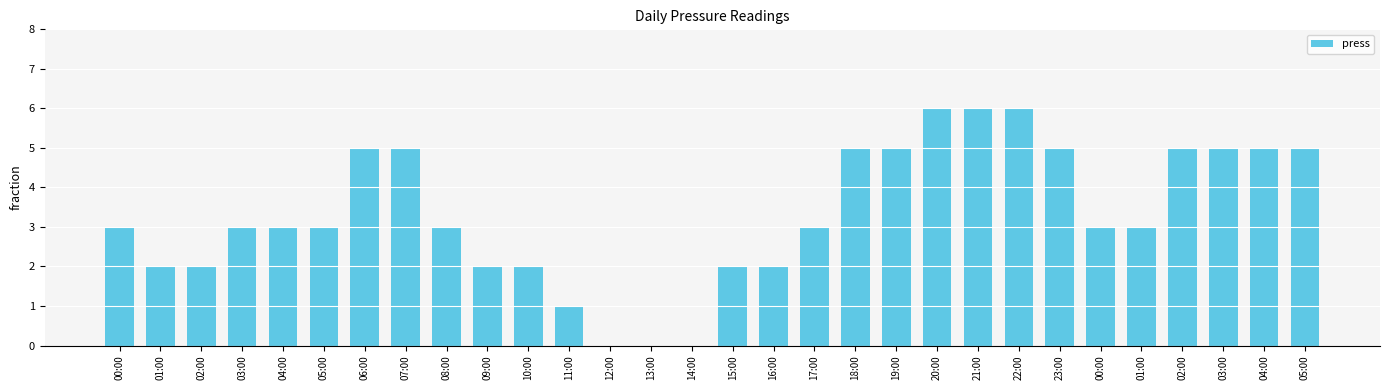

What is the greatest value displayed?

6